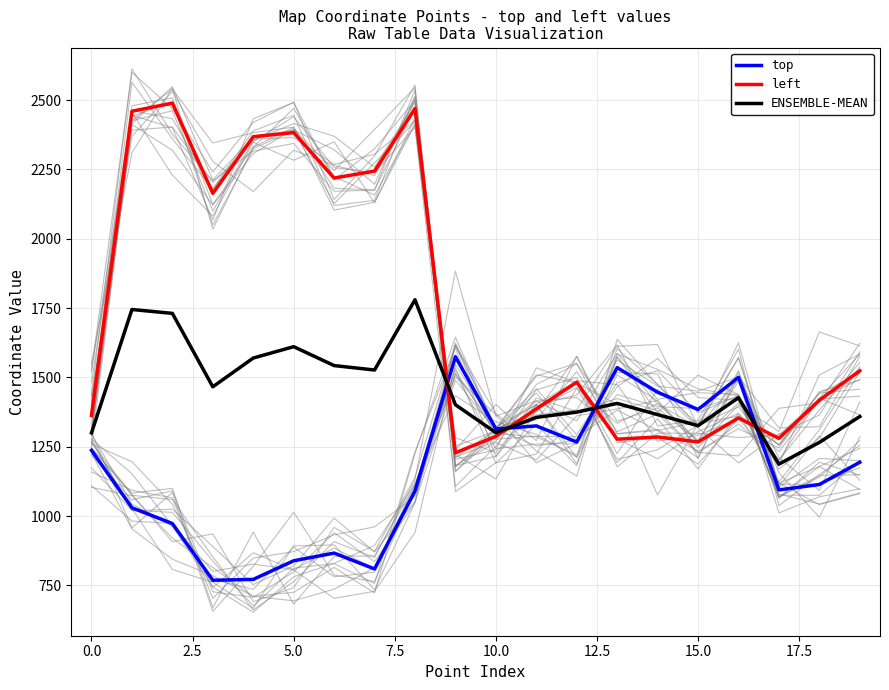

Reading right to left, list all the values displayed in this chart.

top: 1194.0	1113.8	1094.3	1500.4	1384.3	1446.5	1535.3	1267.0	1325.1	1314.3	1574.8	1090.4	809.3	866.5	838.8	771.6	768.5	973.0	1030.0	1237.0
left: 1524.0	1417.6	1280.2	1353.9	1267.4	1285.3	1277.3	1482.7	1386.6	1287.4	1228.2	2469.6	2244.2	2219.0	2383.0	2368.2	2163.8	2489.0	2460.0	1363.0
ENSEMBLE-MEAN: 1359.0	1265.7	1187.2	1427.2	1325.8	1365.9	1406.3	1374.8	1355.8	1300.8	1401.5	1780.0	1526.8	1542.8	1610.9	1569.9	1466.2	1731.0	1745.0	1300.0